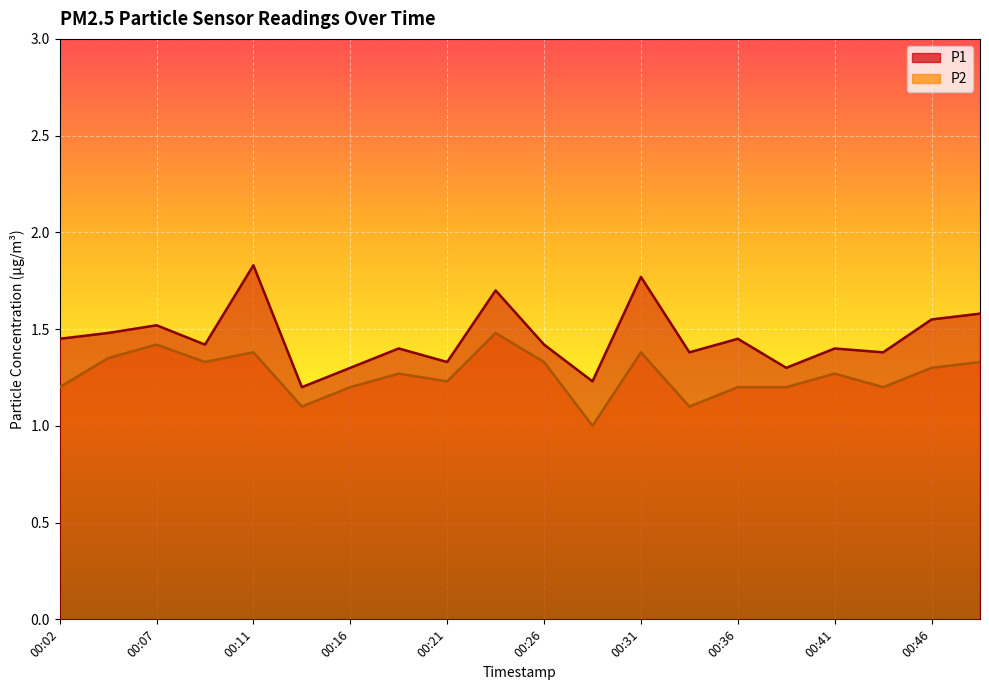

What is the value of the P2 point at the 1st from the left?

1.2